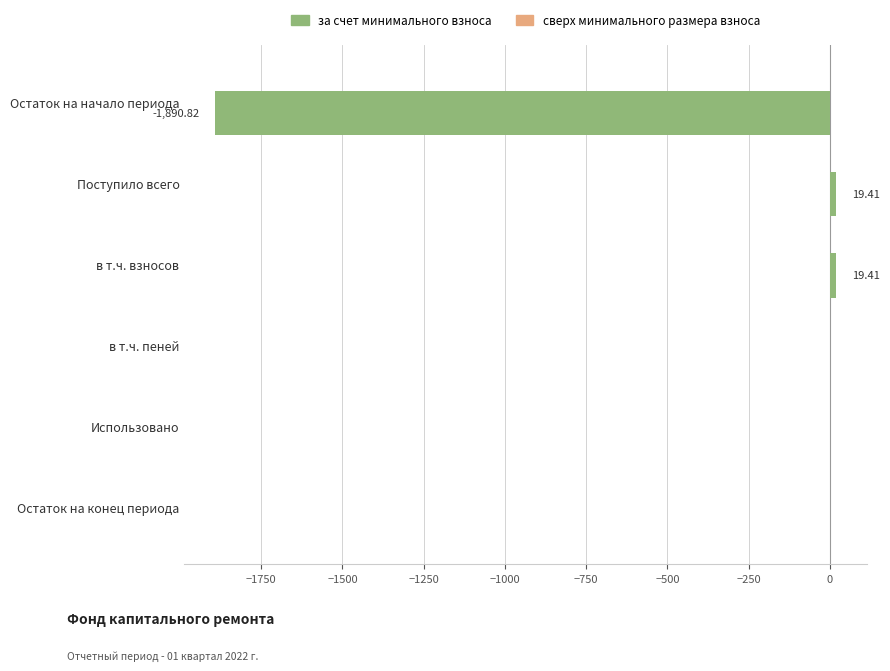

What is the ratio of the value at в т.ч. взносов to the value at Поступило всего?

1.0